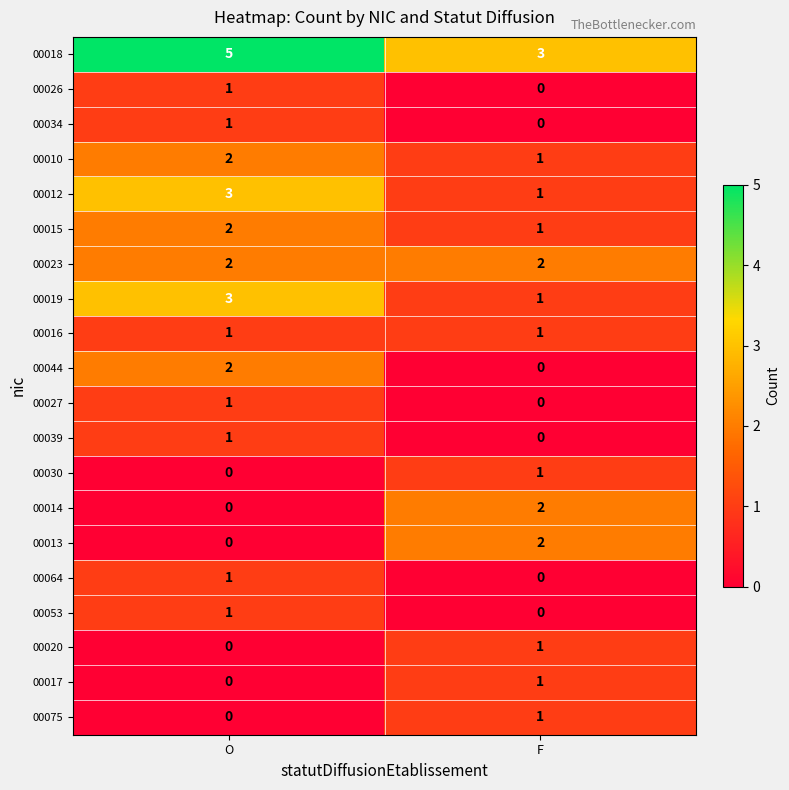

At which label is 00017 closest to 0?

O